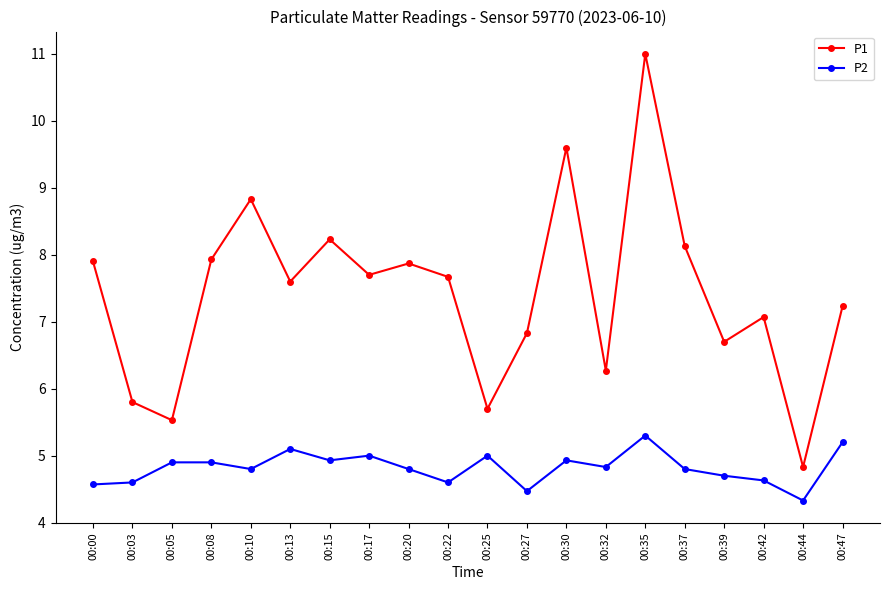

True or false: P2 has a value of 5.0 at 00:17.

True